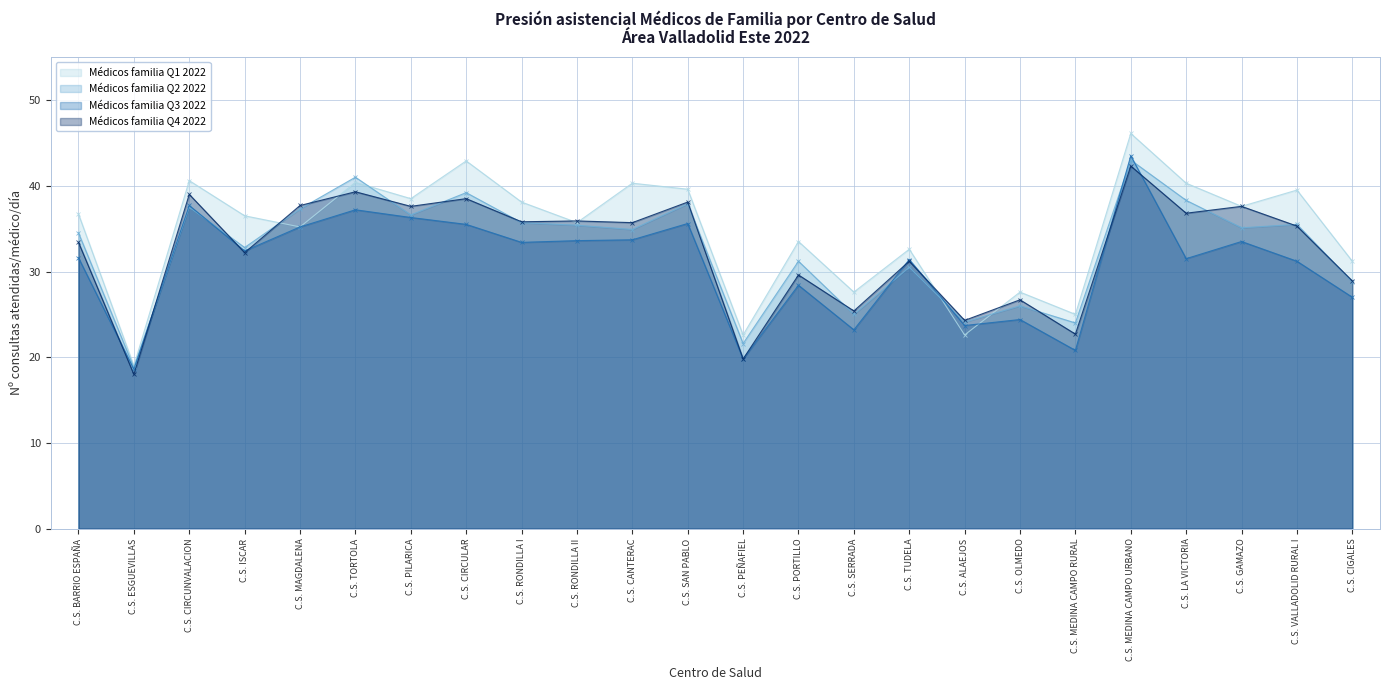

How many data points does each series have?

24